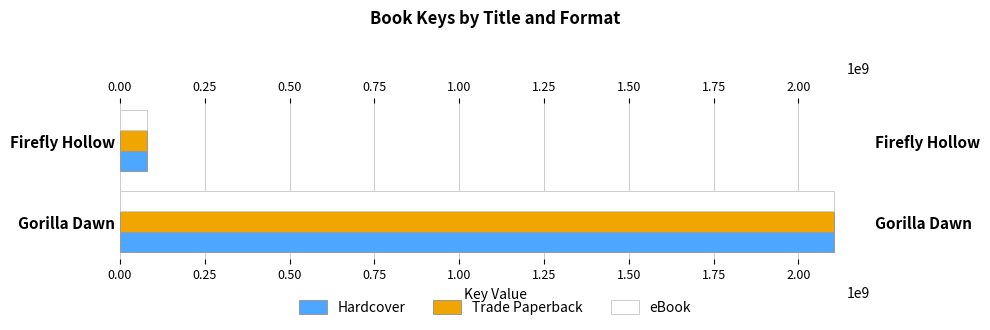

Which series has the largest total across all categories?

Hardcover